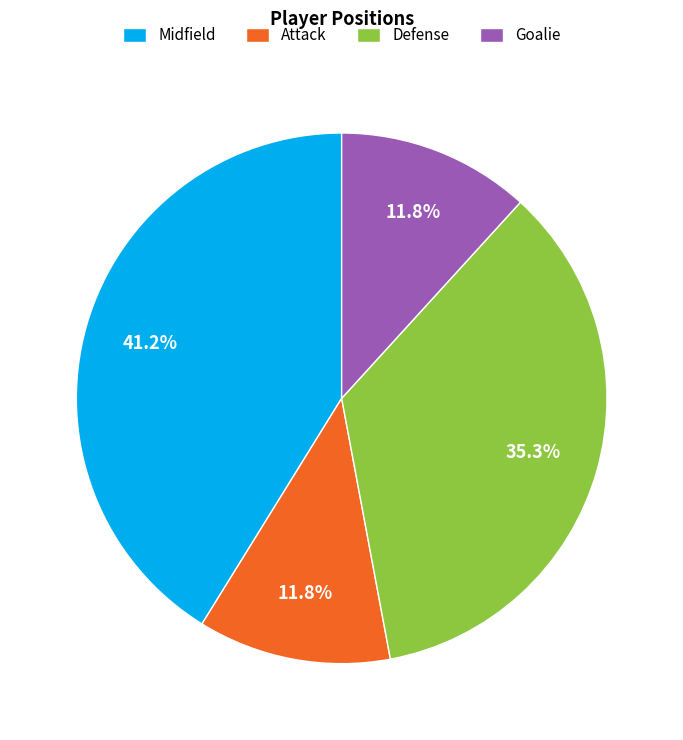

Approximately how many times larger is the value at Defense compared to Goalie?

3.0